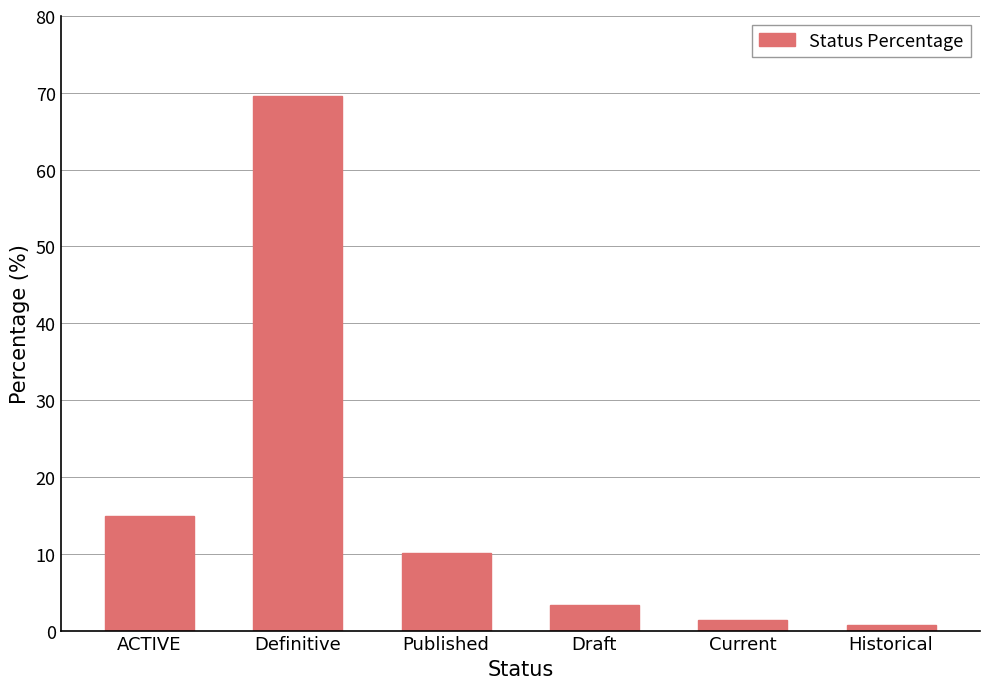

List the labels in order of value, smallest first.

Historical, Current, Draft, Published, ACTIVE, Definitive